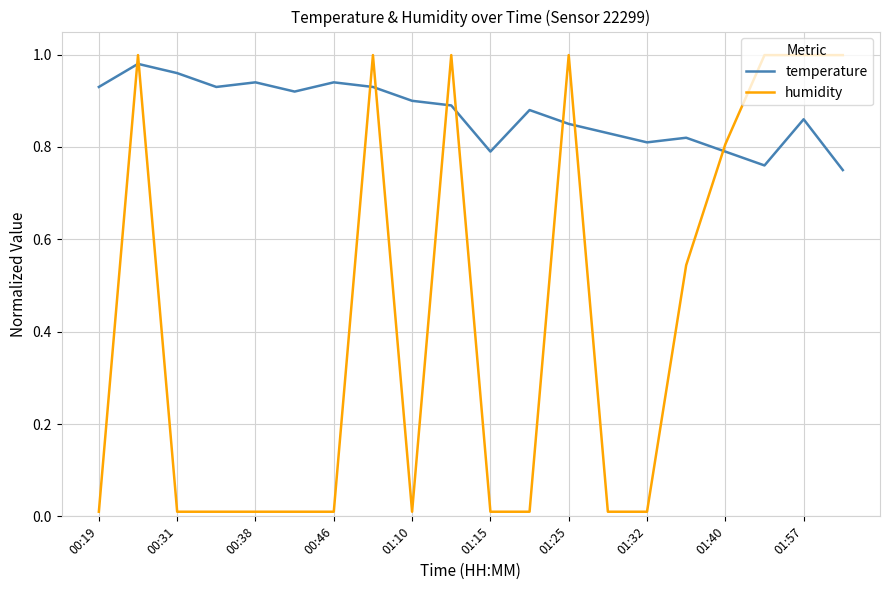

True or false: humidity and temperature intersect in this chart.

True